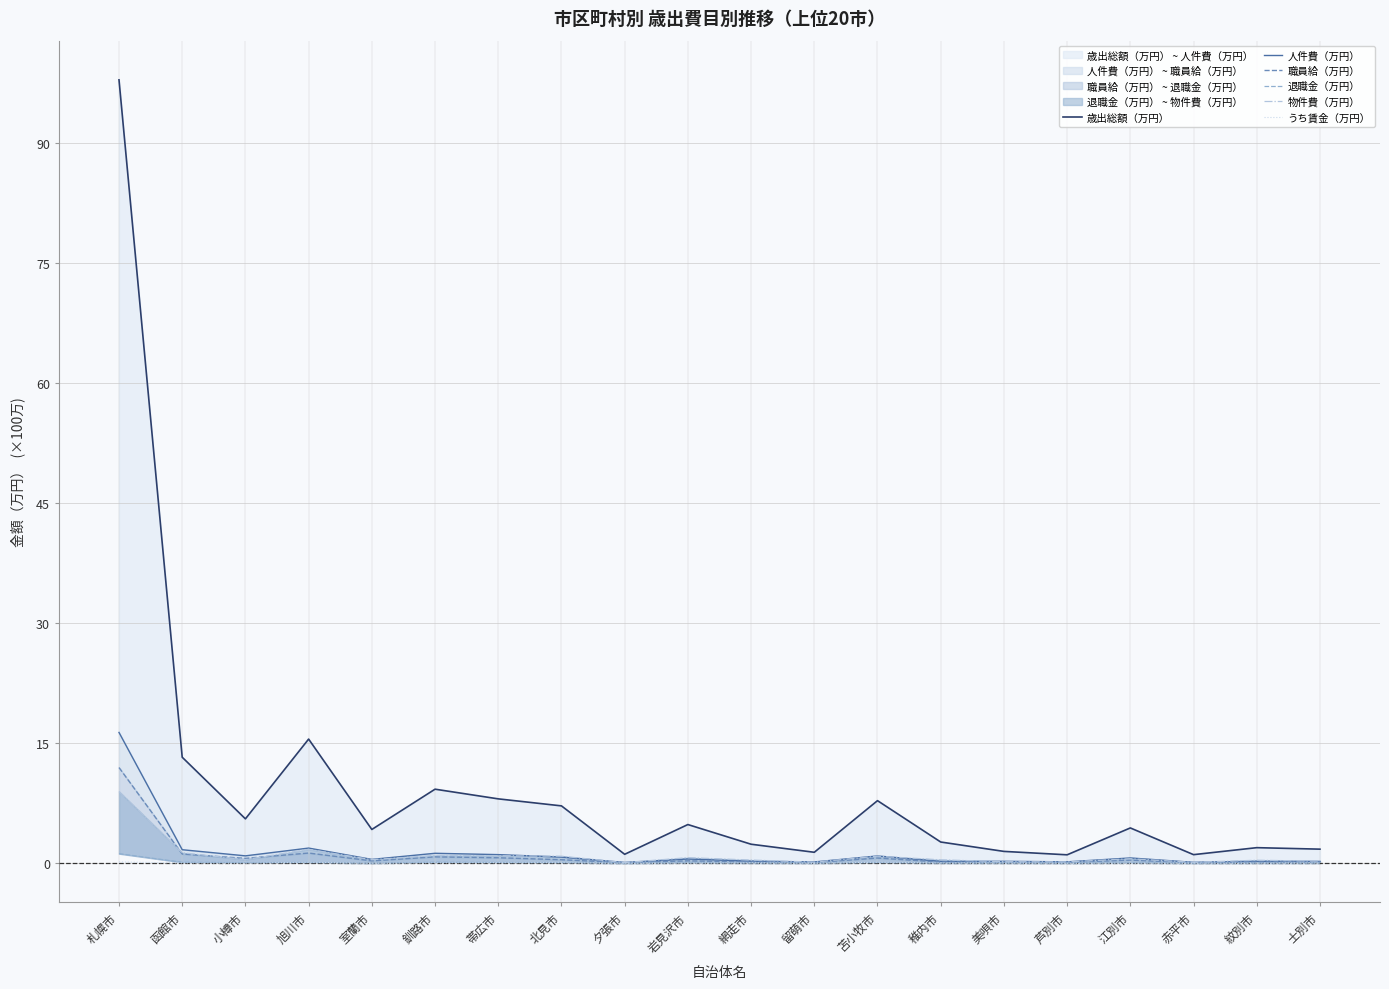

What is the spread (max minus min) of values at 稚内市?

2.6